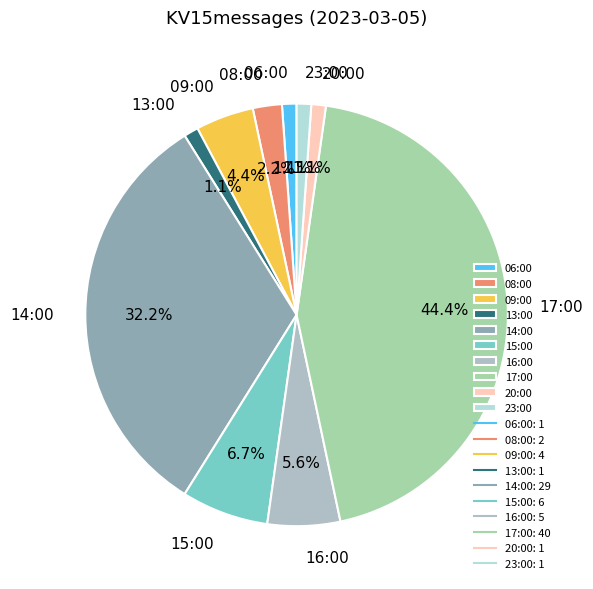

How many segments does this pie chart have?

10